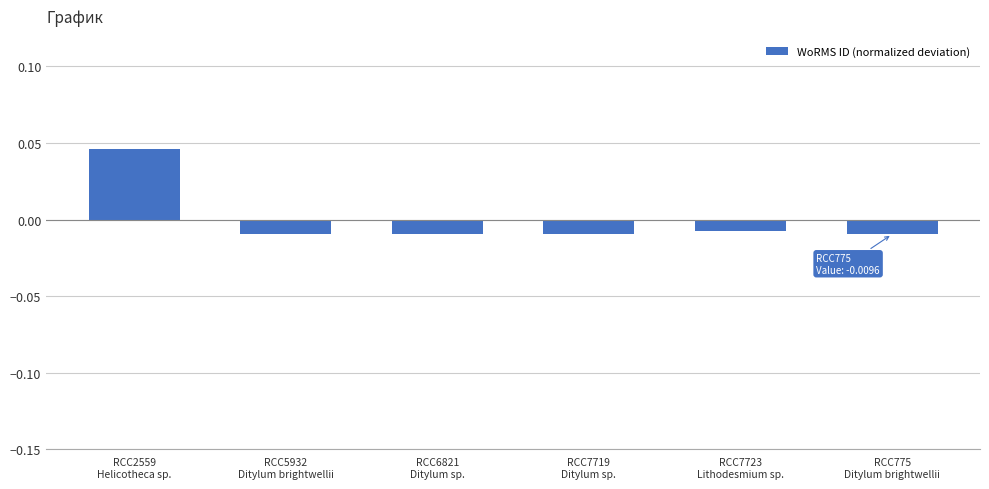

How many bars are there in total?

6